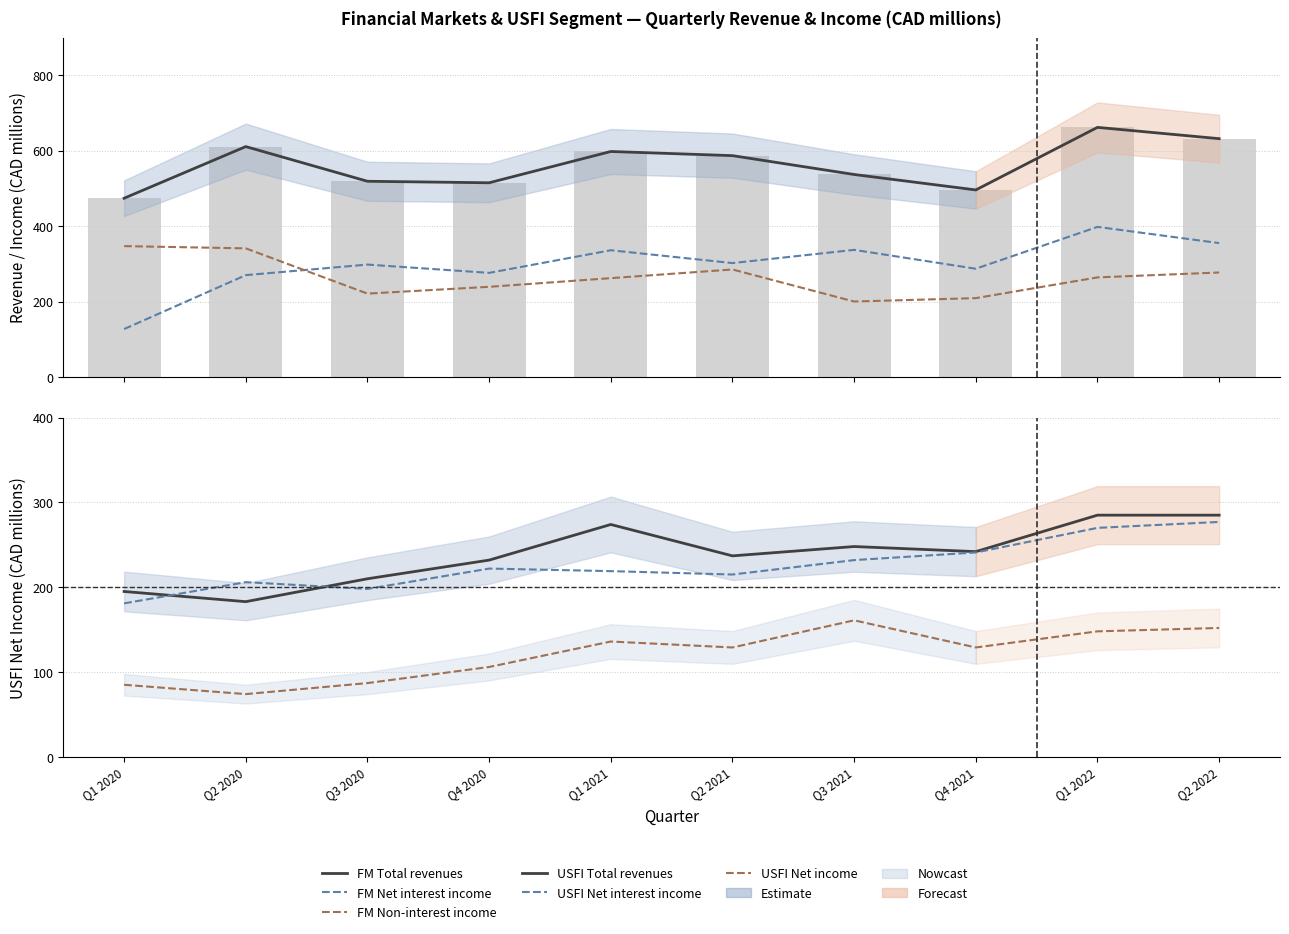

At which label does USFI Net interest income first exceed 222?

Q3 2021